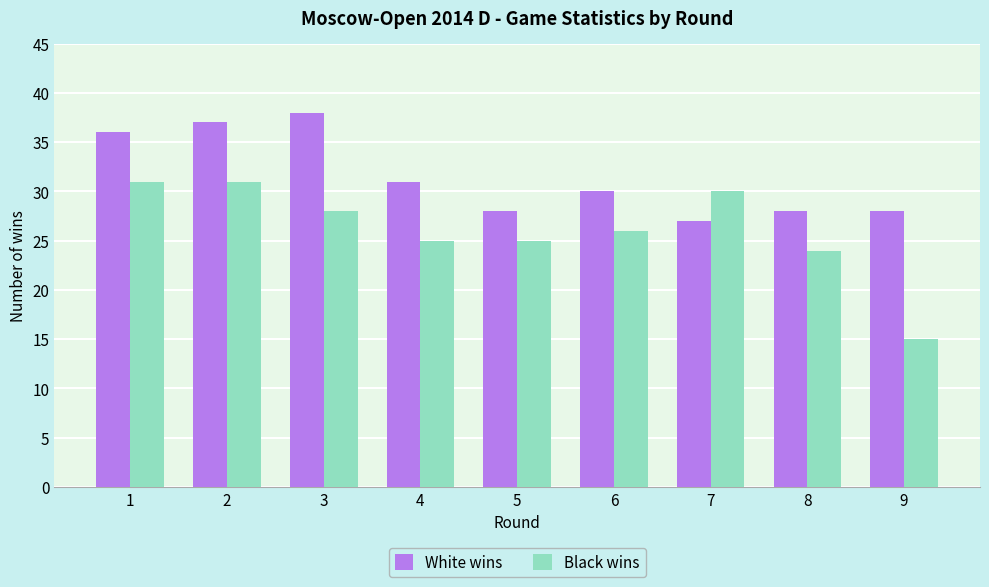

What is the total value across all series at 2?

68